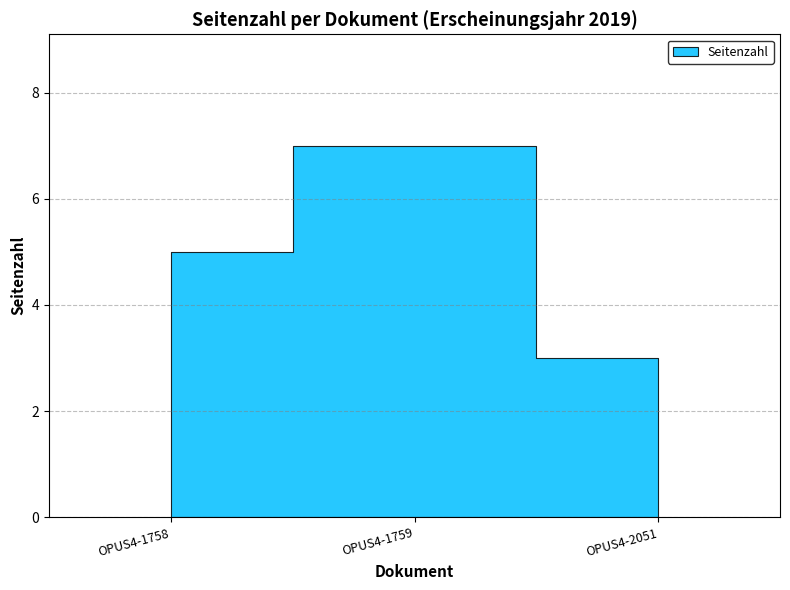

Between OPUS4-2051 and OPUS4-1759, which is larger?

OPUS4-1759